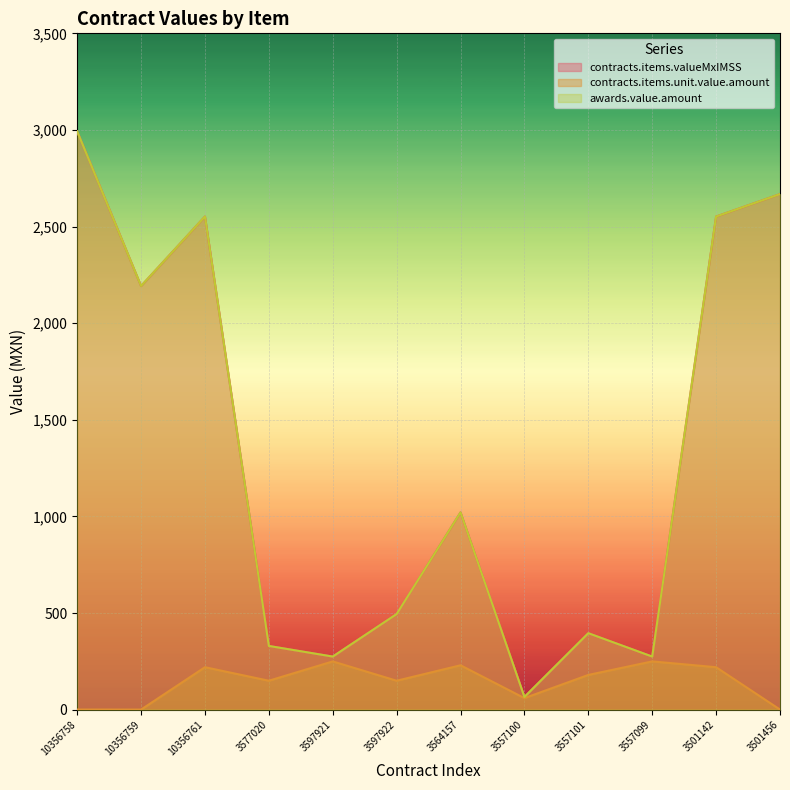

True or false: contracts.items.valueMxIMSS and contracts.items.unit.value.amount intersect in this chart.

False